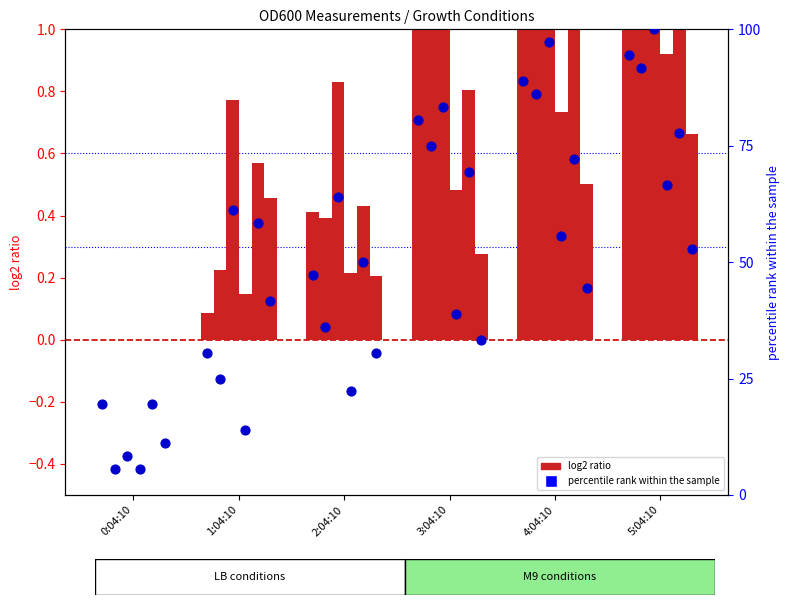

Between 1:04:10 and 0:04:10, which is larger?

1:04:10